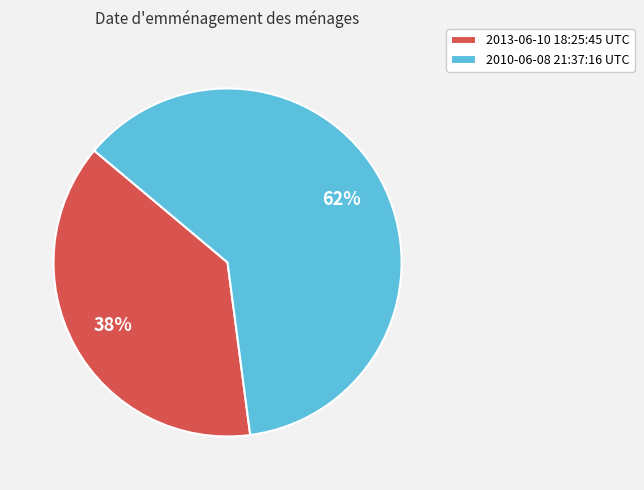

Count the number of slices in the pie.

2